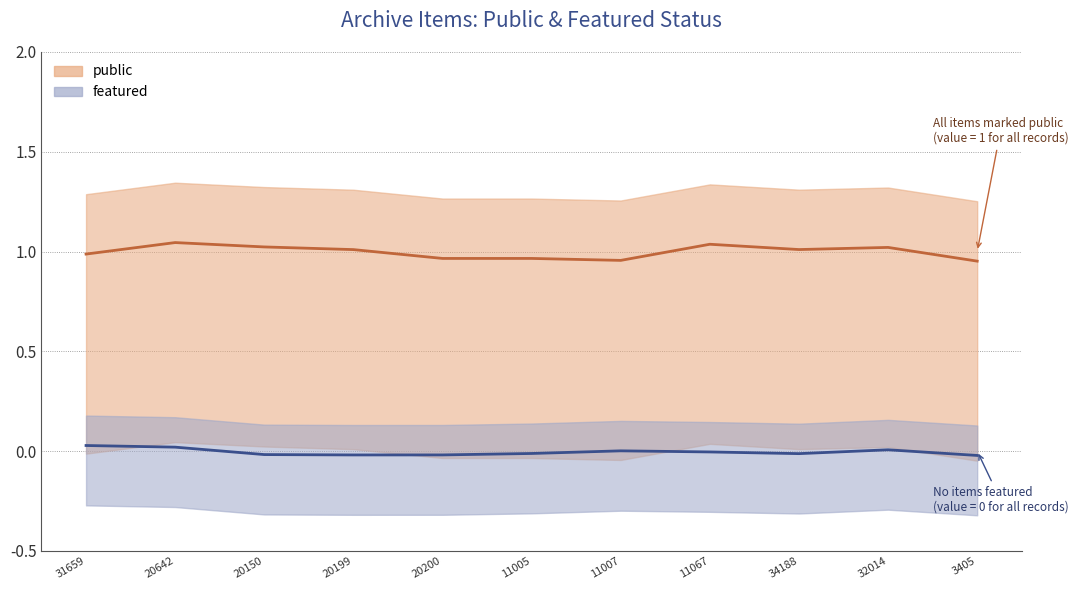

How many values in the public series are below 1?

5